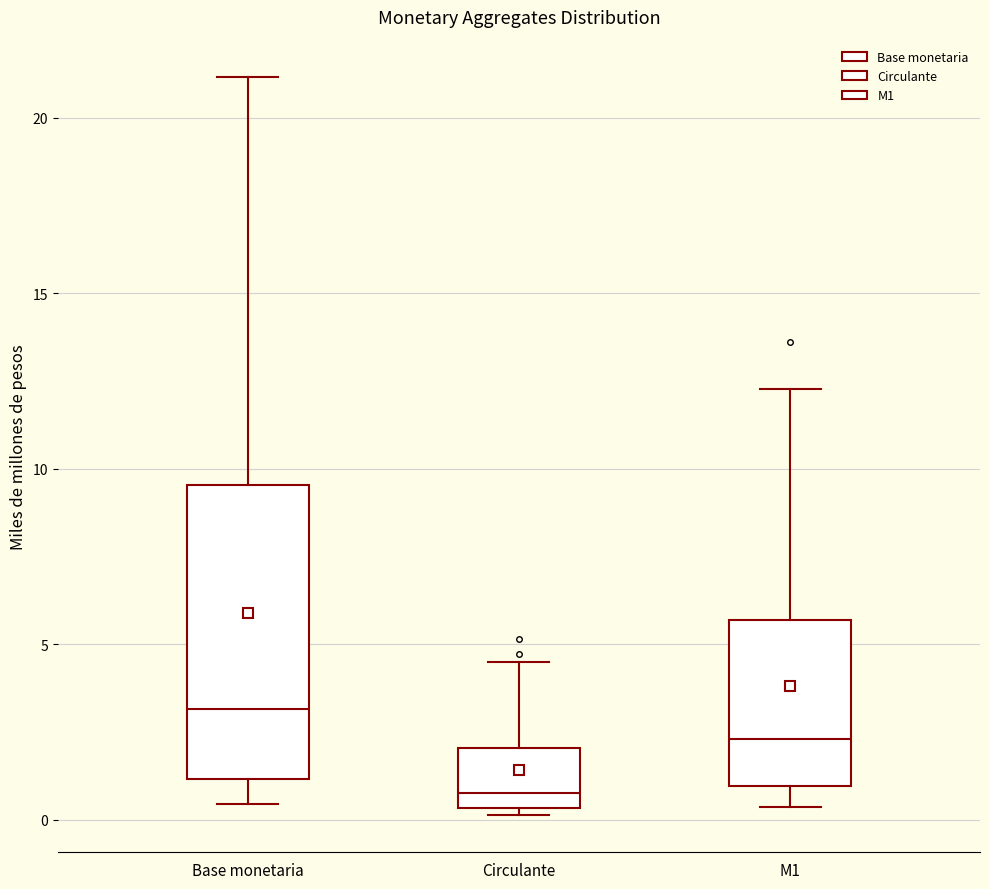

Reading left to right, read every box against the y-axis: the position of its median line, the range the box covers, and the ends of its whiskers. The values are not printed on the chart, so give them approximately, as read against the axis.

Base monetaria: median 3.0, box 1.0 to 9.5, whiskers 0.5 to 21.0
Circulante: median 1.0, box 0.5 to 2.0, whiskers 0.0 to 4.5
M1: median 2.5, box 1.0 to 5.5, whiskers 0.5 to 12.5